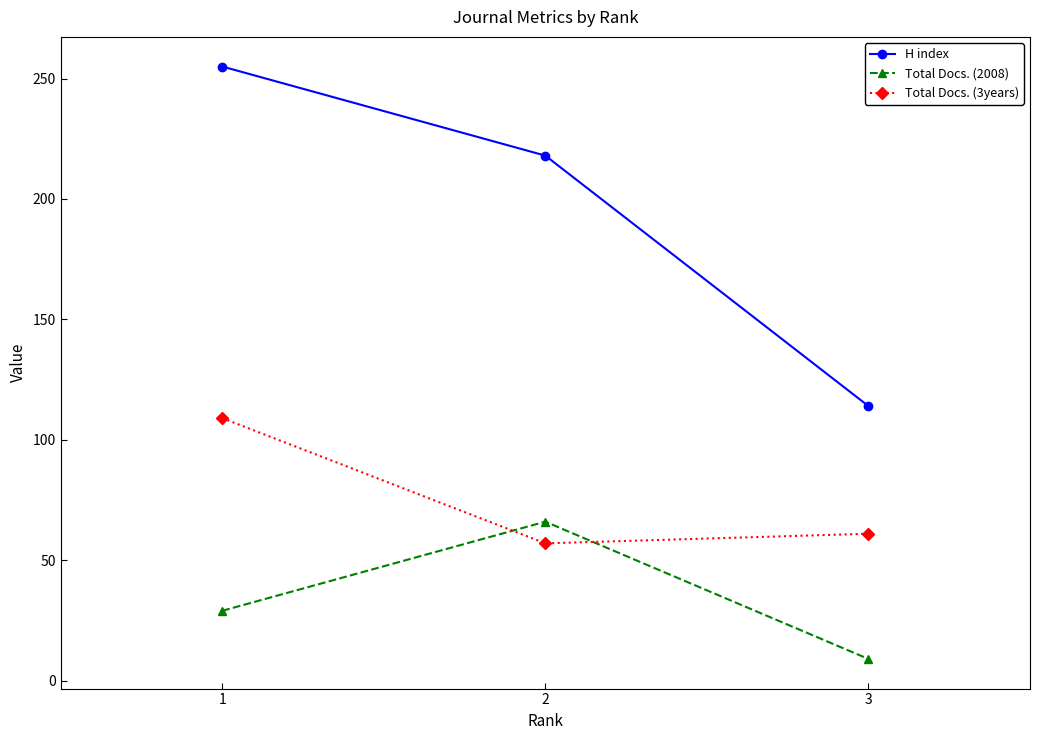

What value does the Total Docs. (2008) series have at 1, to the nearest 5?

30